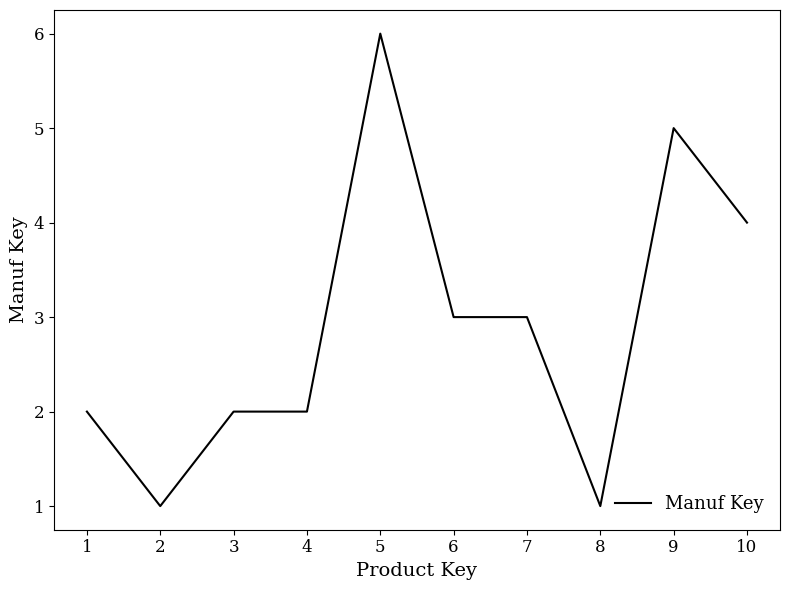

What is the difference between the second highest and minimum values?

4